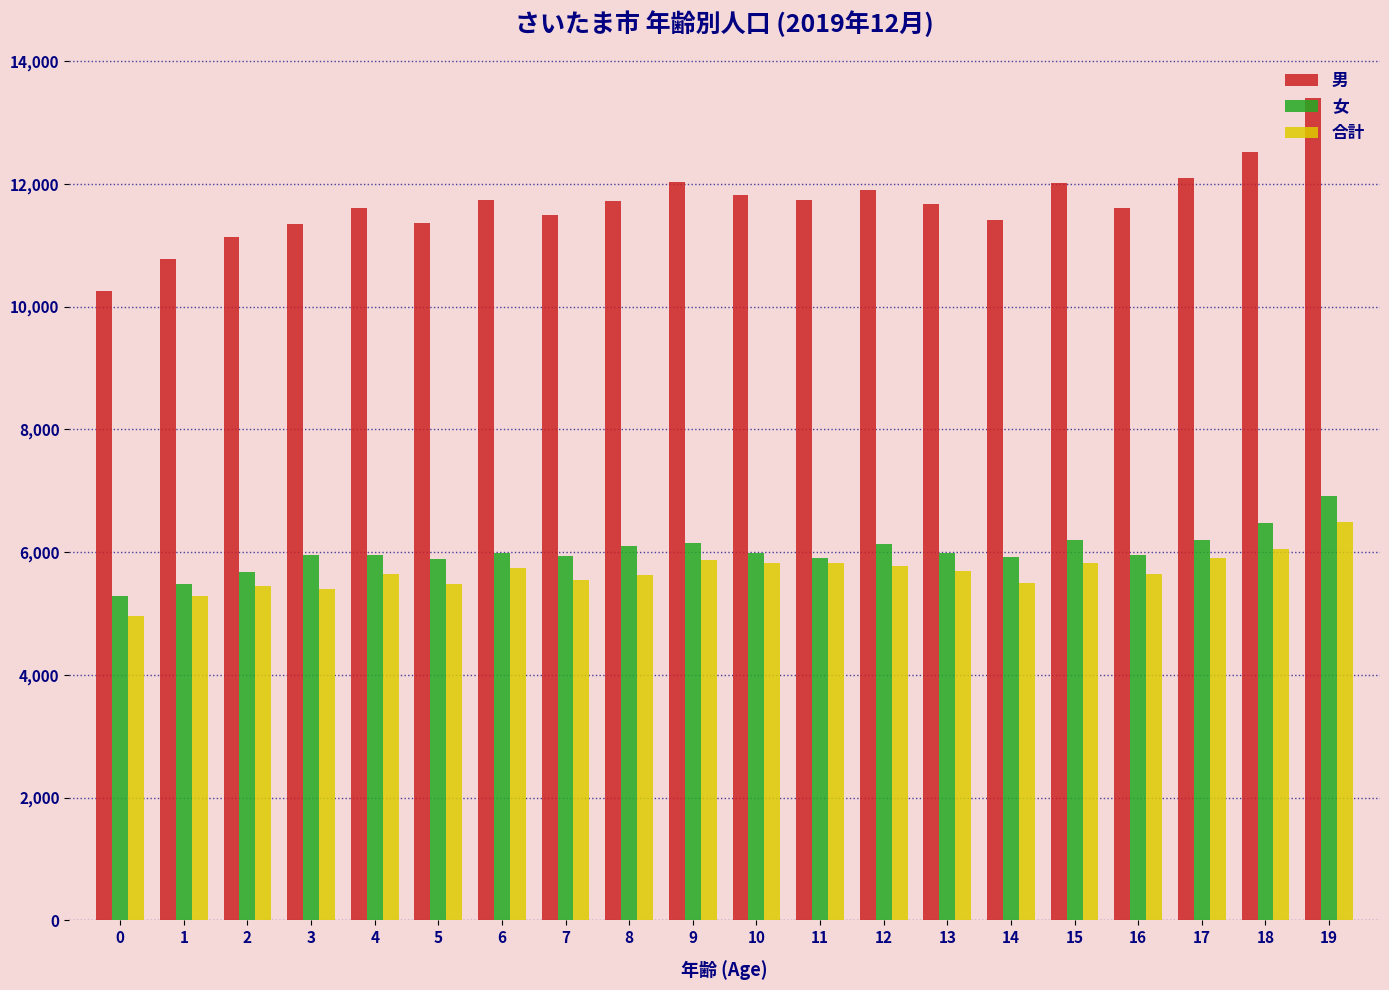

What is the greatest value displayed?

13403